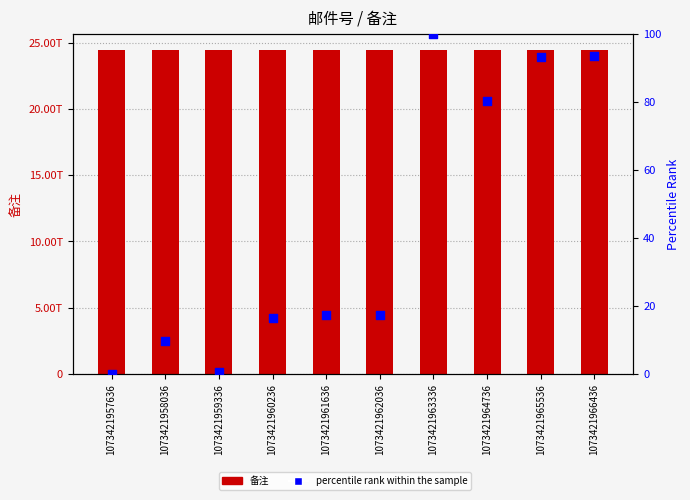

What is the total value across all series at 1073421961636?

24430626236136.3